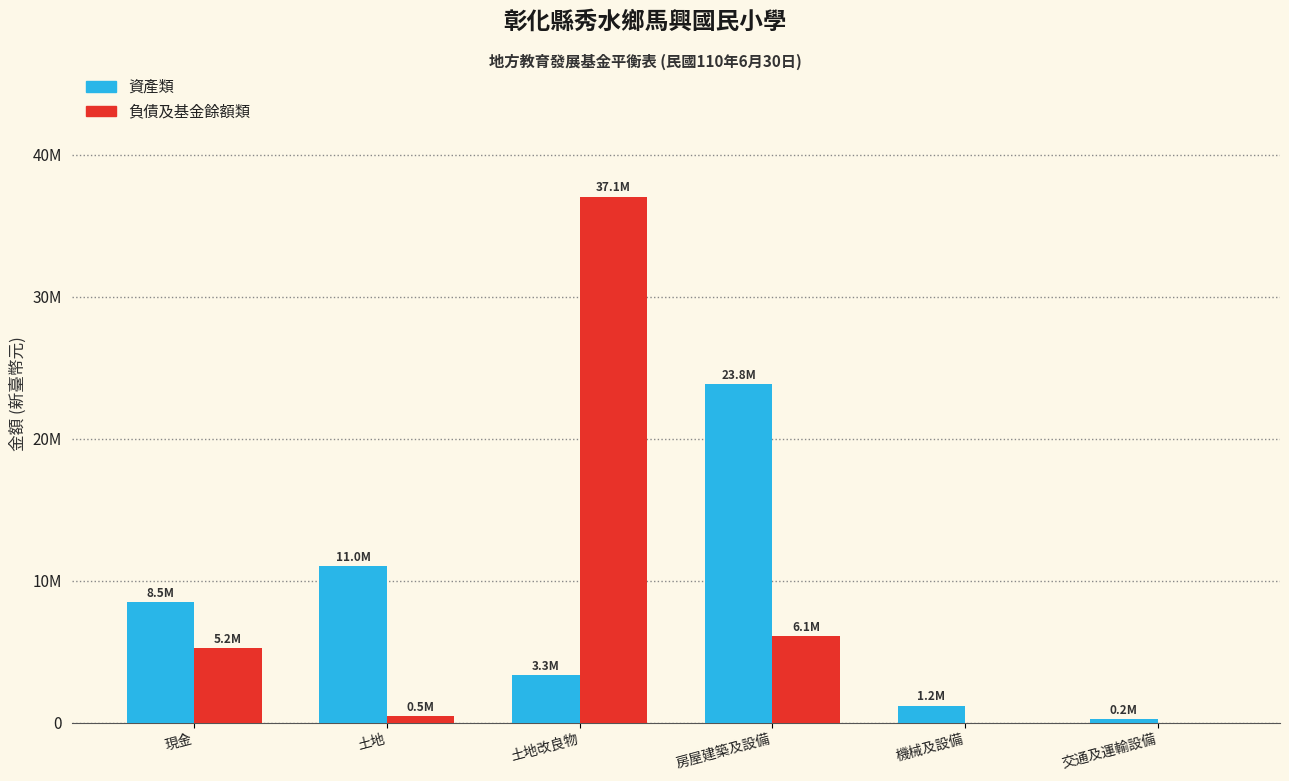

What are all the series names shown in the legend?

資產類, 負債及基金餘額類